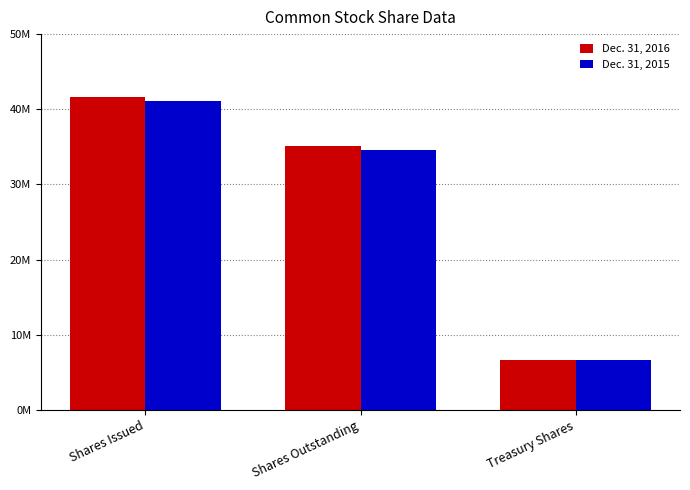

Is the value of Dec. 31, 2016 at Shares Outstanding greater than the value of Dec. 31, 2015 at Shares Outstanding?

Yes